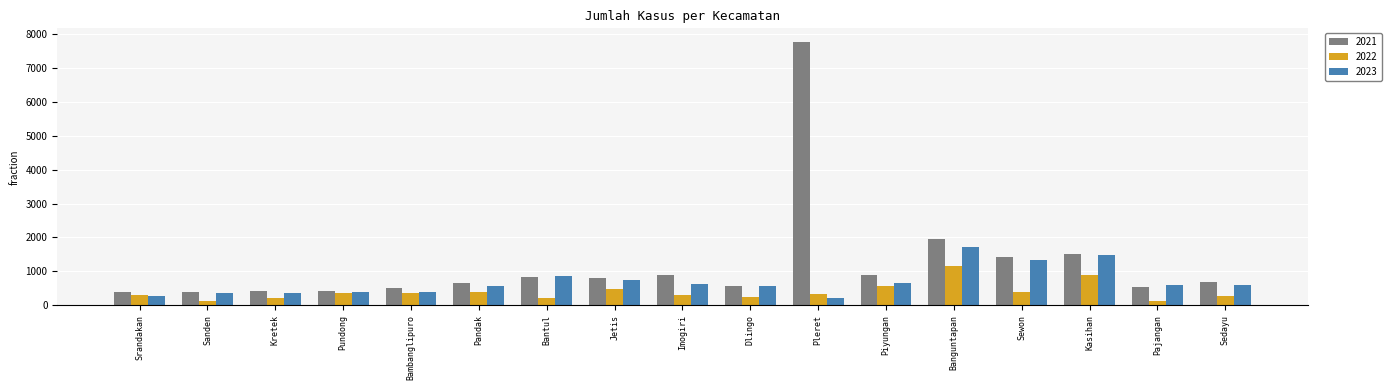

The value of 2023 at Piyungan is 665. True or false?

True